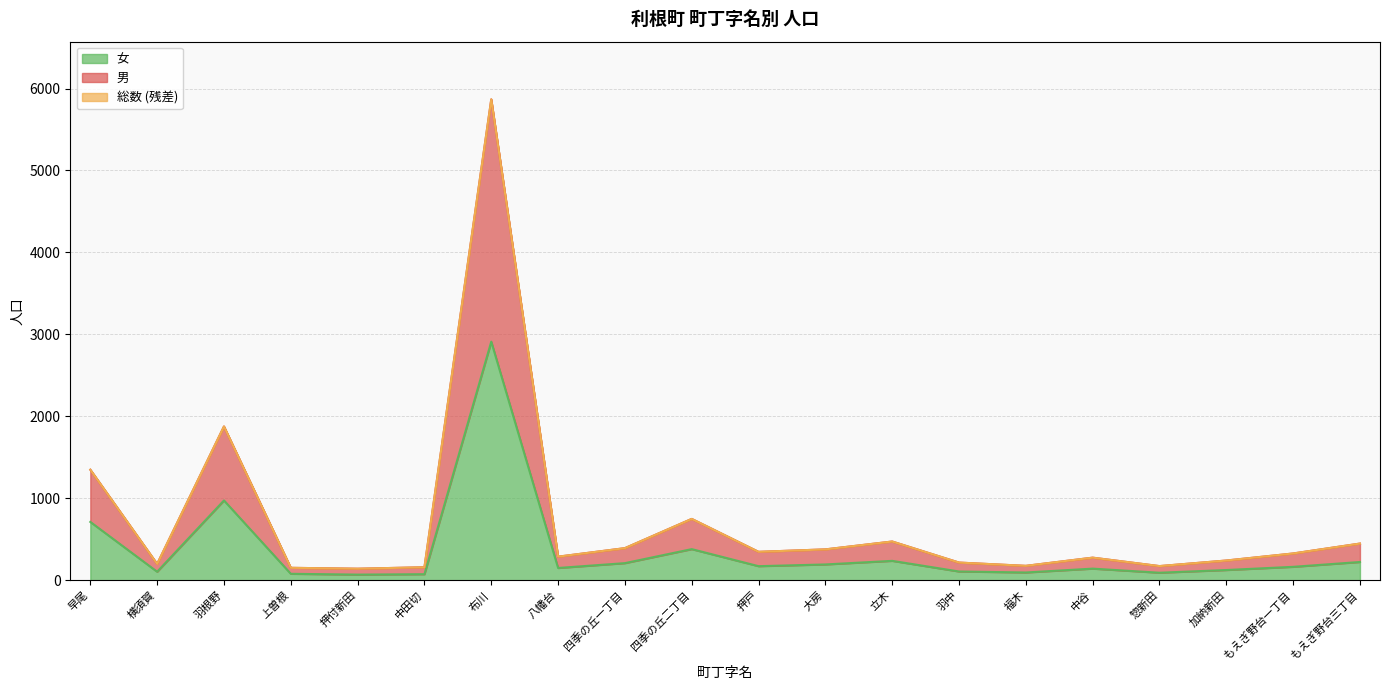

Which series changed the most between 横須賀 and 押戸?

総数